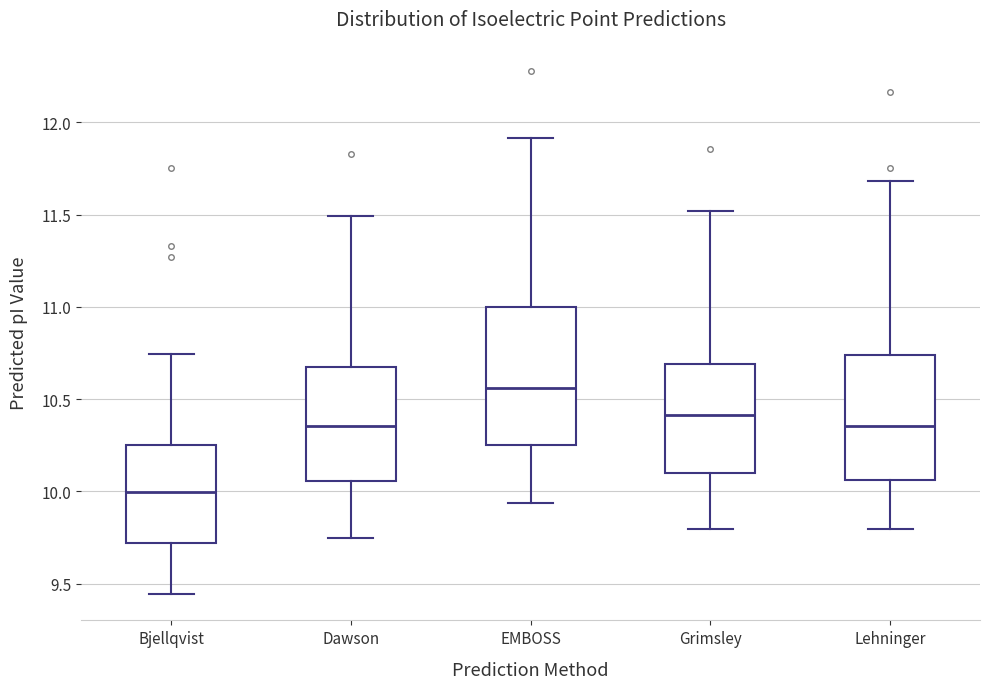

Which box has the highest median line?

EMBOSS